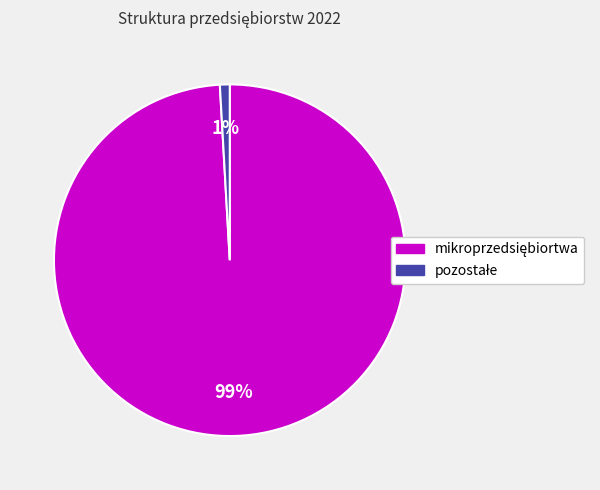

Does any single category account for the majority?

Yes